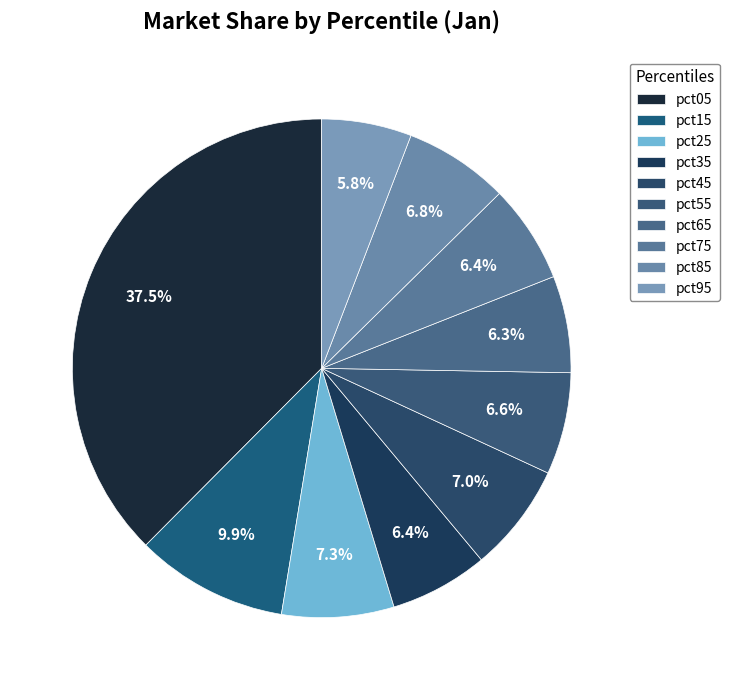

To the nearest percent, what is the combined percentage of pct75 and pct15?

16%